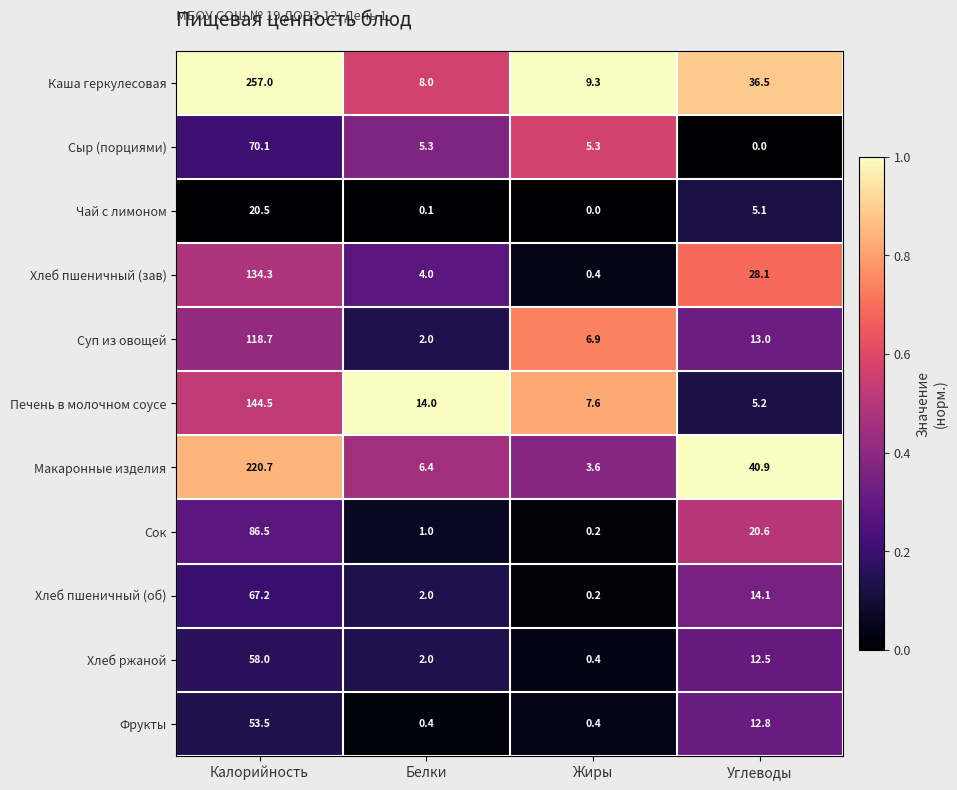

Count the number of categories in the chart.

4